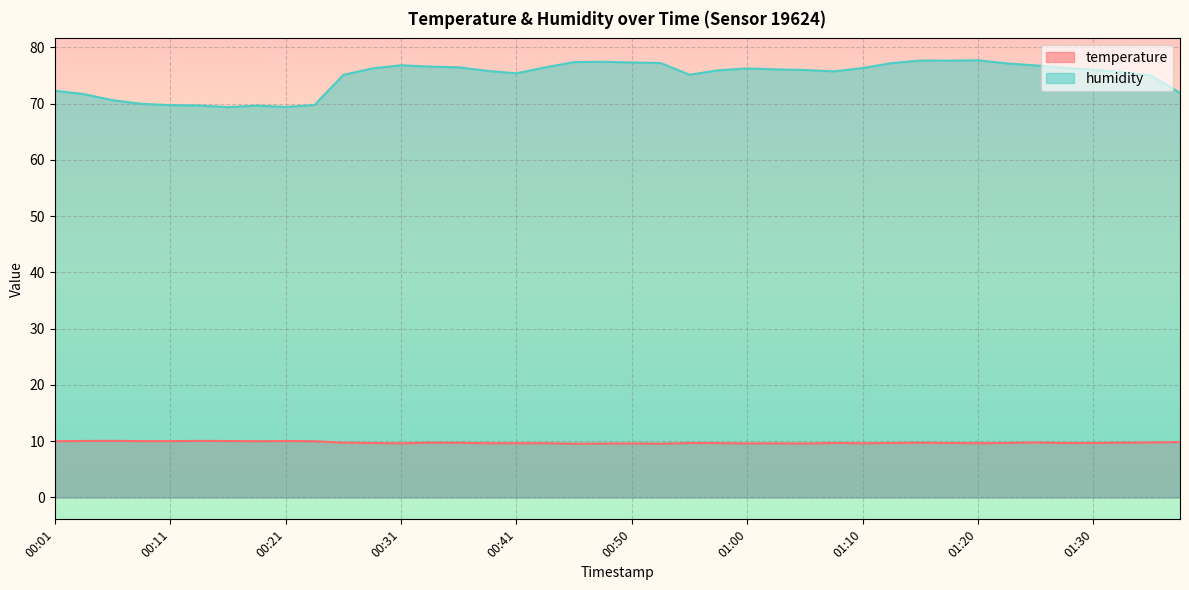

What is the sum of the temperature values at 00:11 and 01:32?

19.8